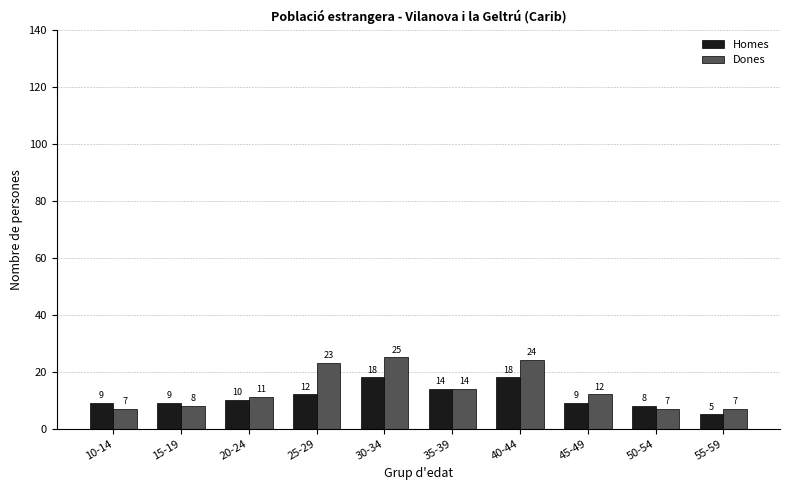

What is the sum of the Dones values at 20-24 and 15-19?

19